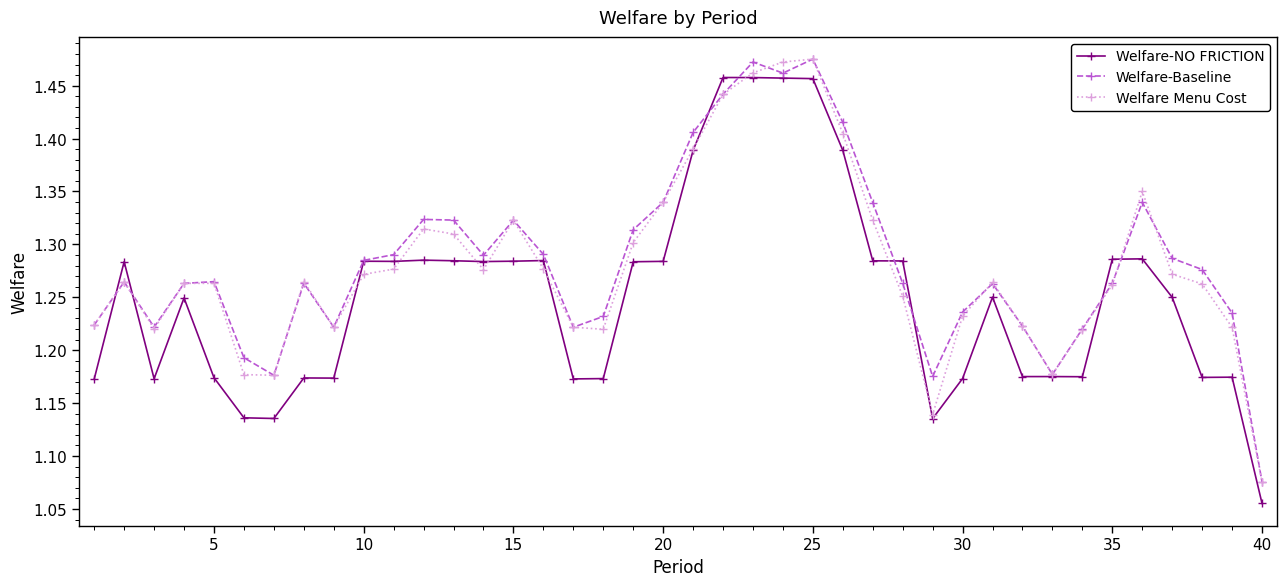

True or false: Welfare Menu Cost has more than 0 interior local peaks.

True